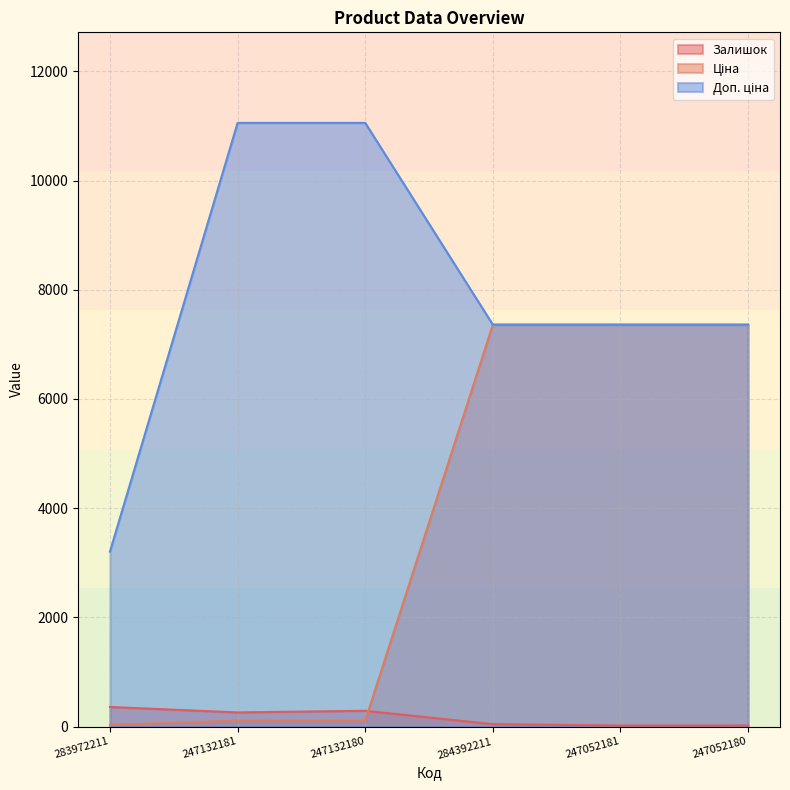

Where does the Залишок series first go above 260?

283972211